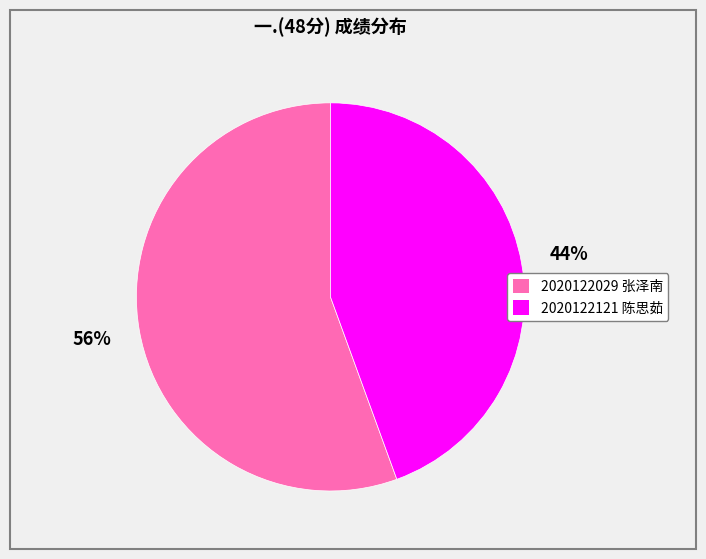

The 2020122121 陈思茹 slice represents 44% of the pie. True or false?

True